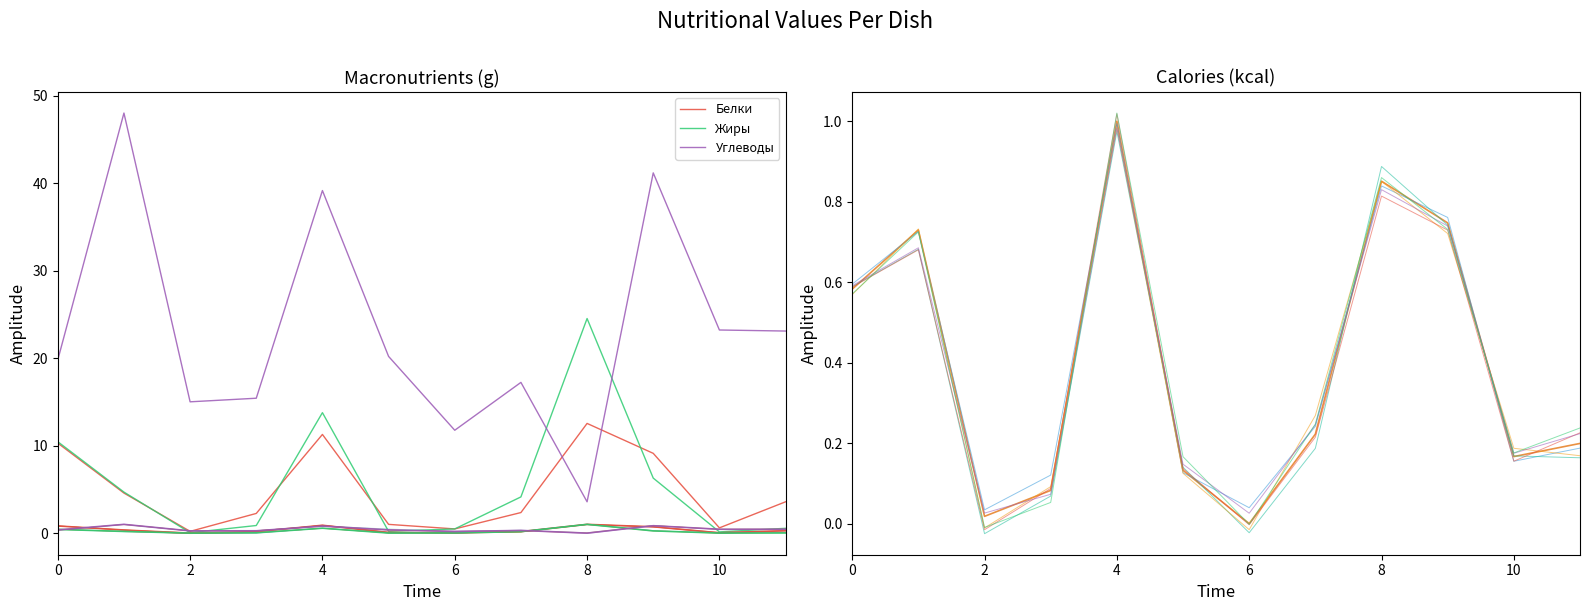

Where is the first local minimum for Белки?

4